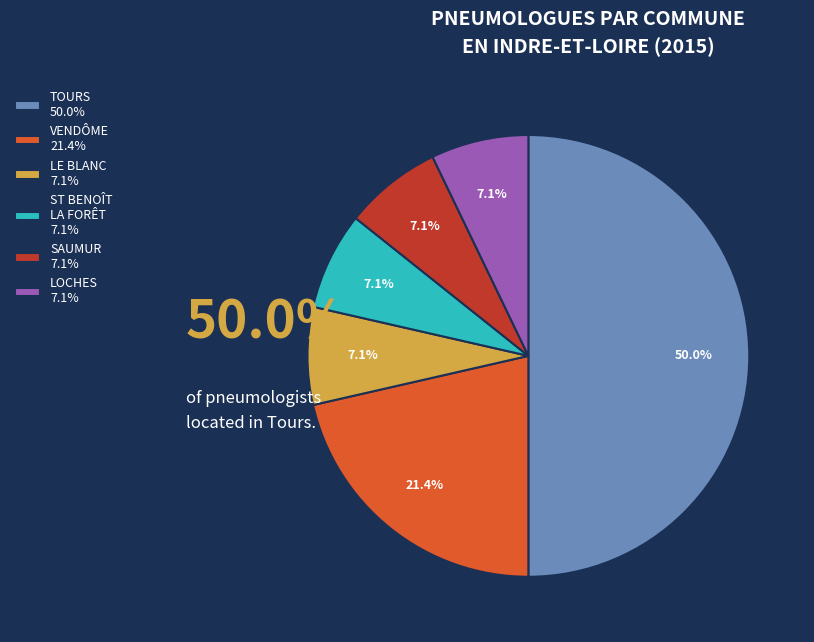

To the nearest percent, what is the average slice percentage?

17%